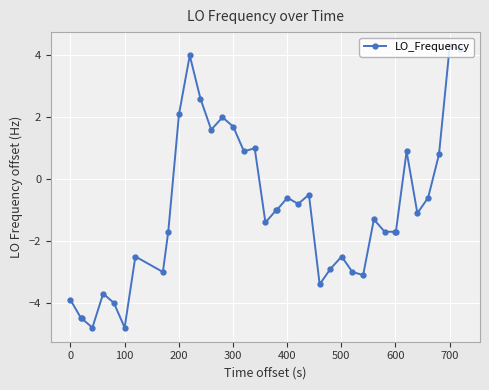

What is the minimum value shown in the chart?

-4.8